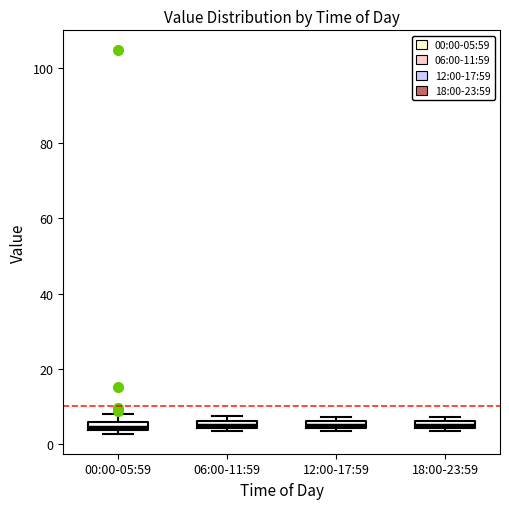

Where is the lower edge of the box for 06:00-11:59 on the y-axis? The values are not printed on the chart, so give them approximately, as read against the axis.

4